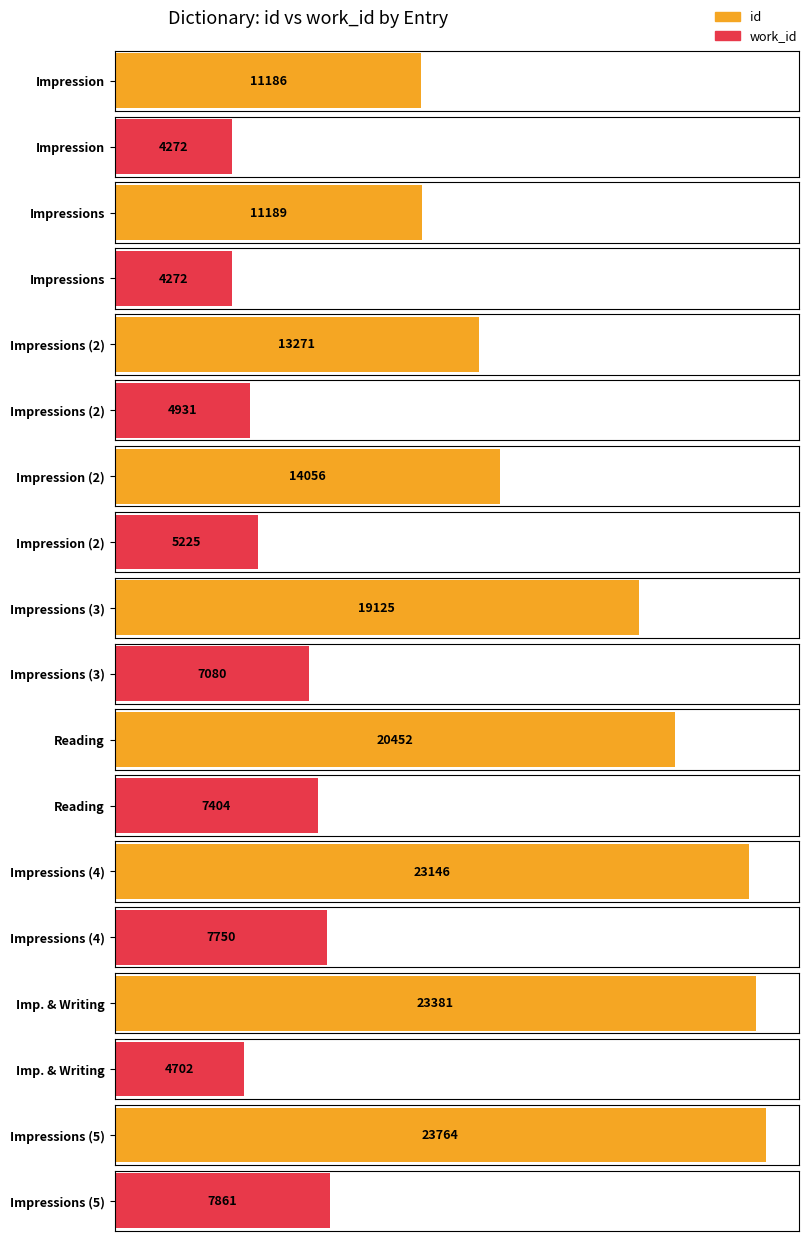

Reading left to right, list all the values displayed in this chart.

id: 11186	11189	13271	14056	19125	20452	23146	23381	23764
work_id: 4272	4272	4931	5225	7080	7404	7750	4702	7861